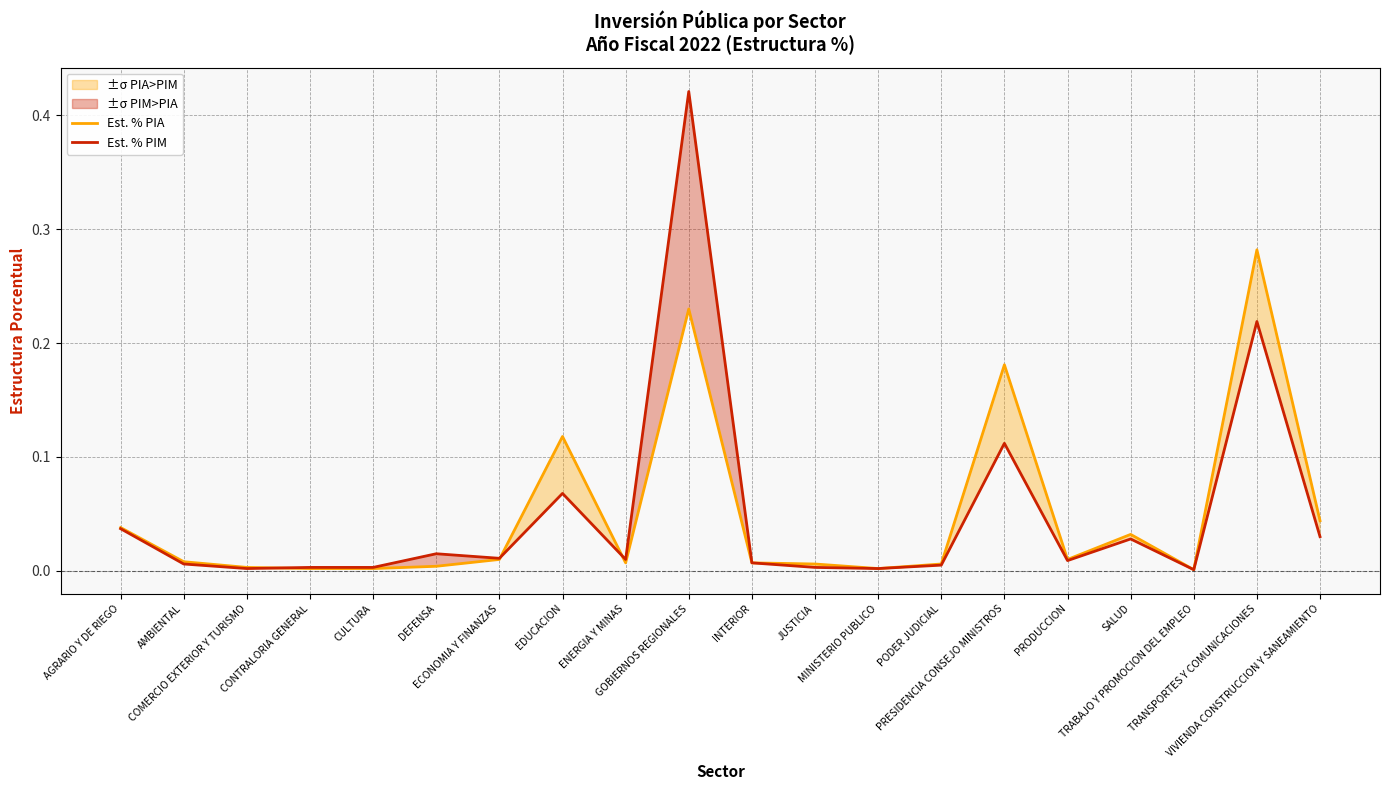

Which category has the highest value in the Est. % PIM series?

GOBIERNOS REGIONALES